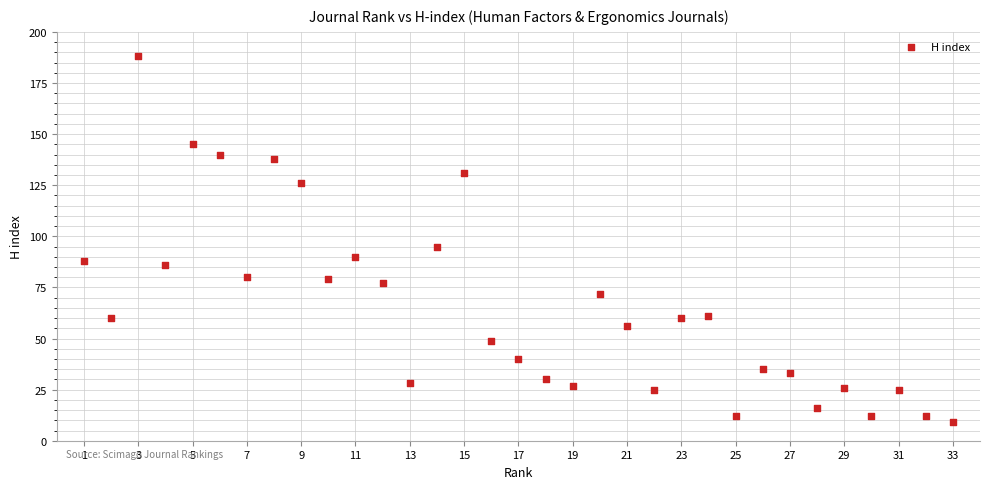

What is the range of Y values (max minus min)?

179